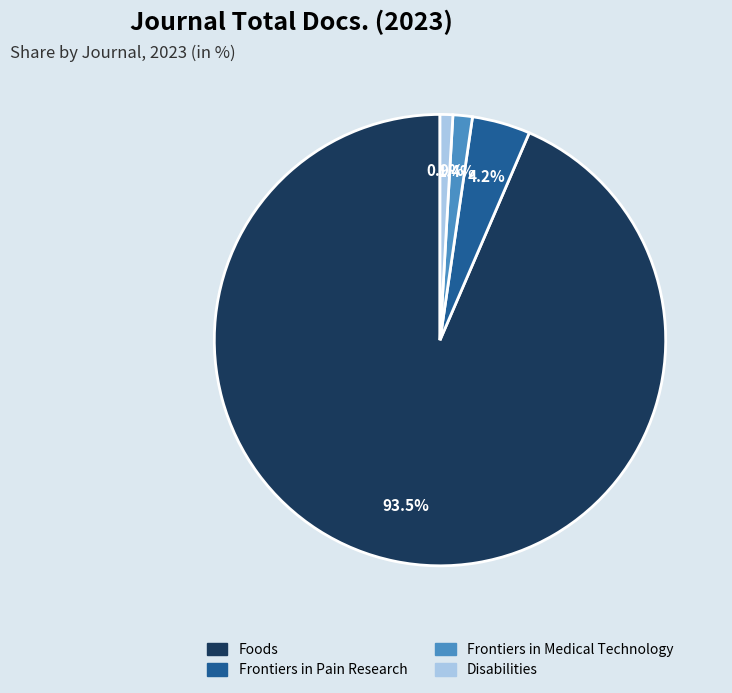

What is the largest slice in the pie chart?

Foods